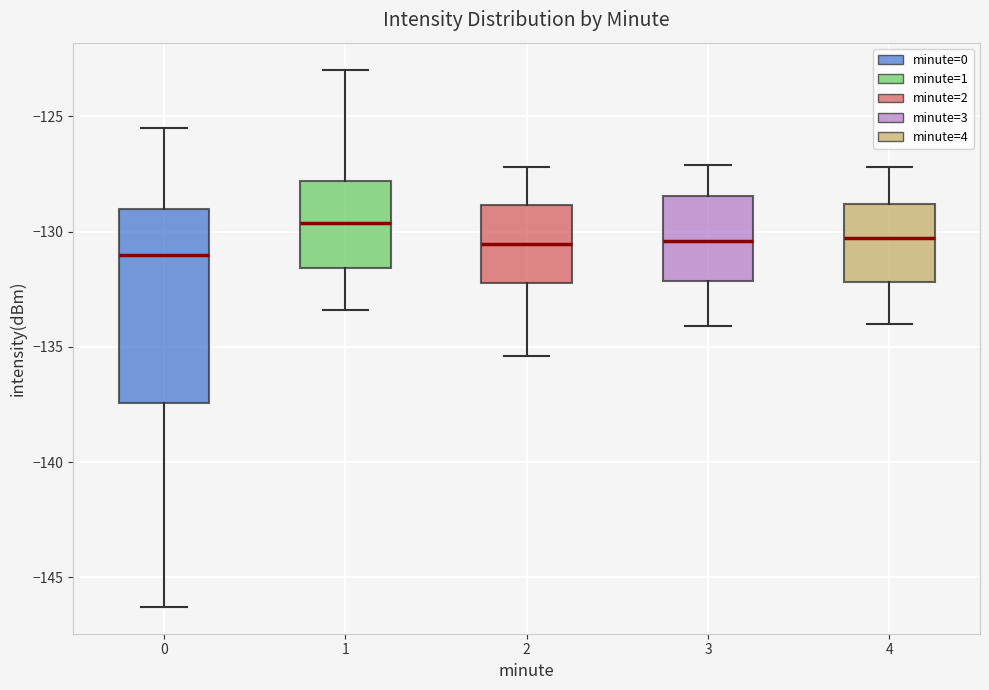

Which box is the tallest, from its lower edge to its upper edge?

0